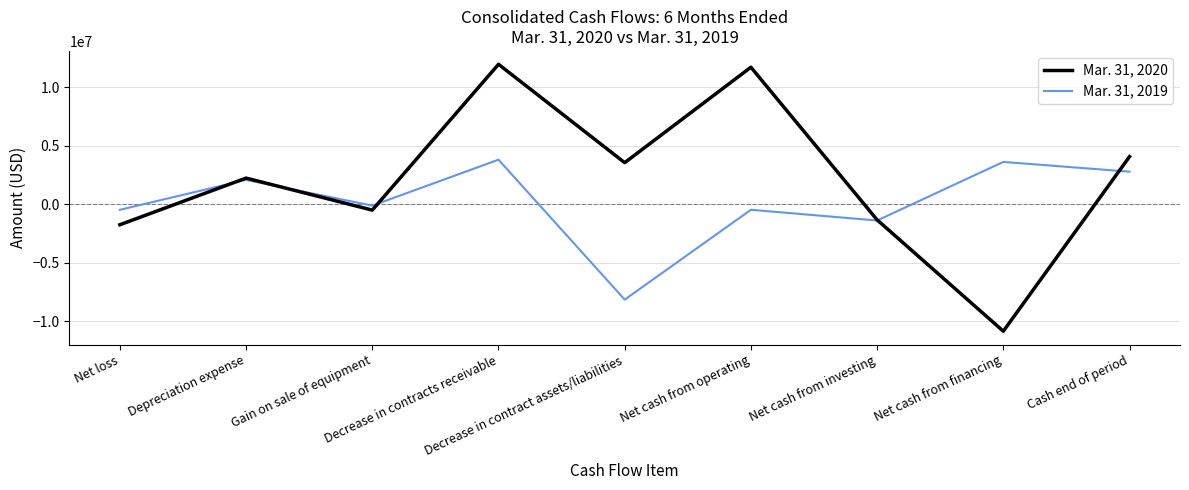

What is the highest value of the Mar. 31, 2019 series?

3789321